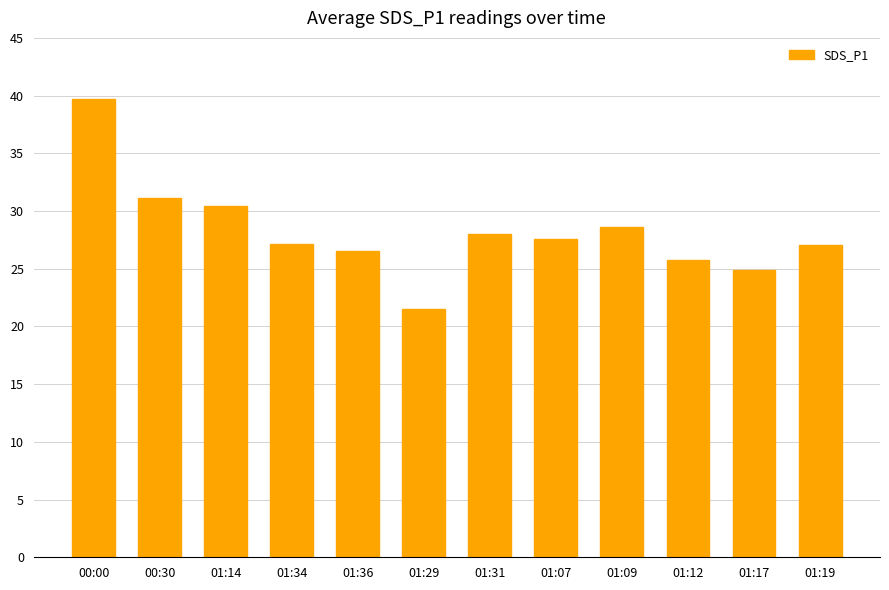

What is the difference between the maximum and minimum values?

18.2